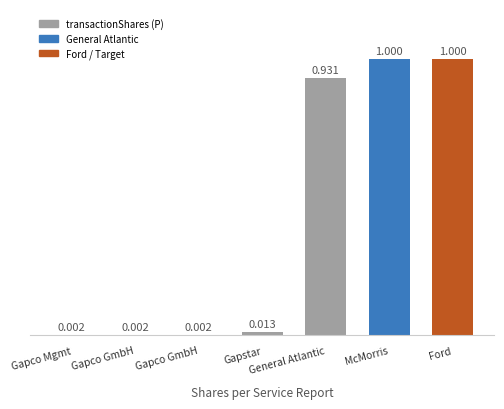

The value at Gapstar is 4036. True or false?

False